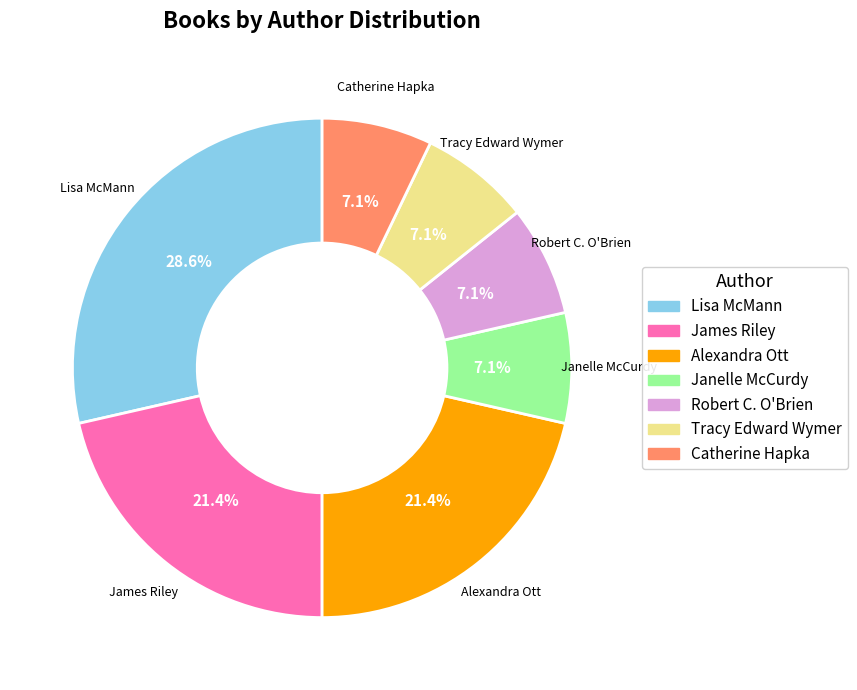

Does Lisa McMann account for over 50% of the chart?

No